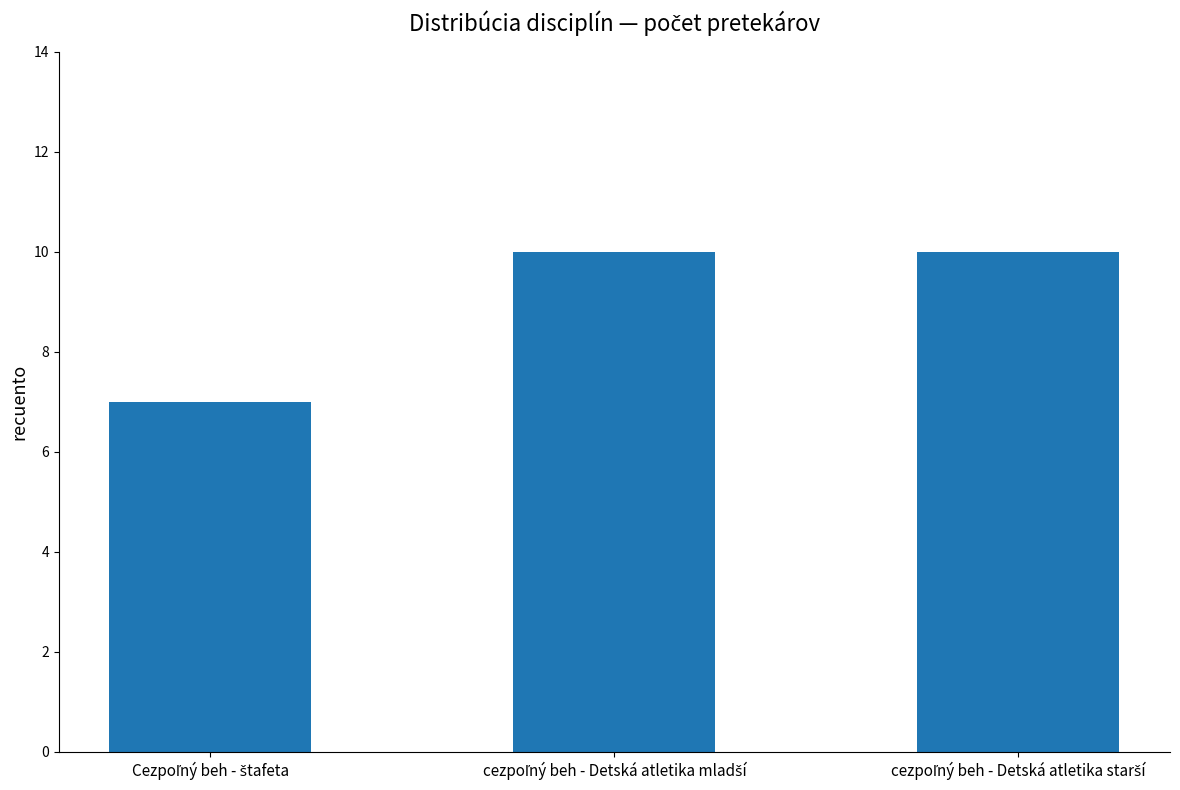

What is the sum of all values?

27